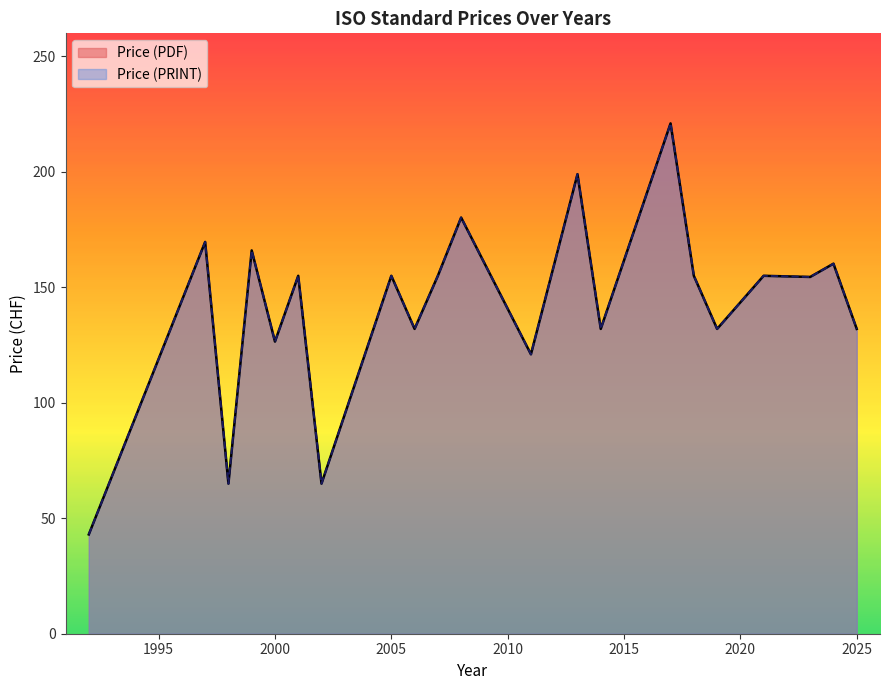

List the series in order of their peak value, highest first.

Price (PDF), Price (PRINT)